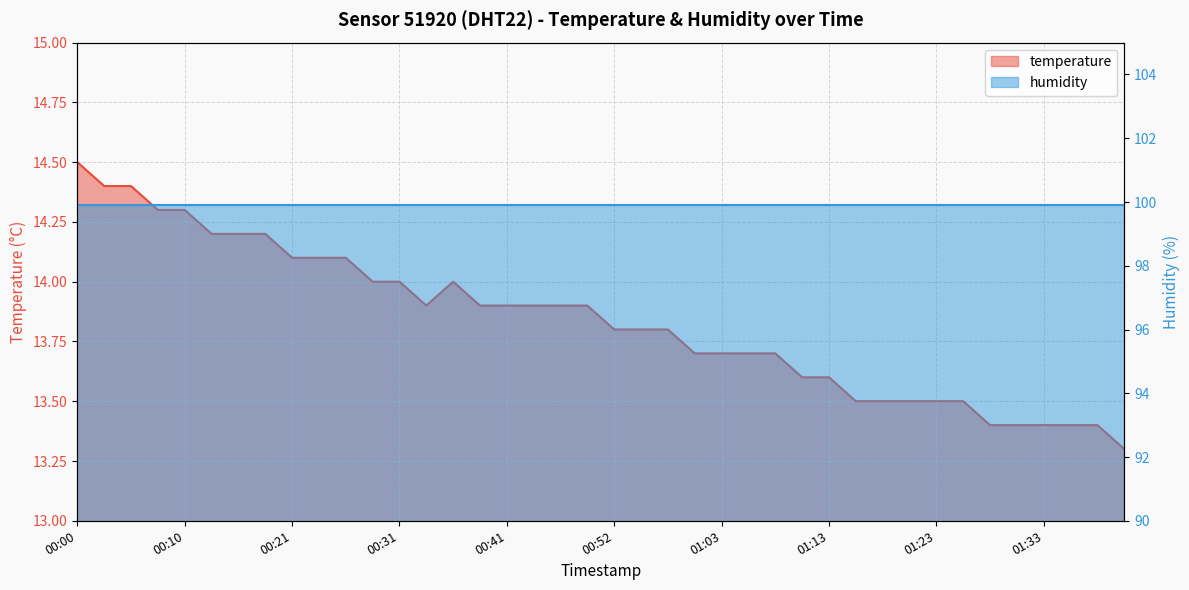

What is the sum of the values at 00:00 and 00:18?

28.7